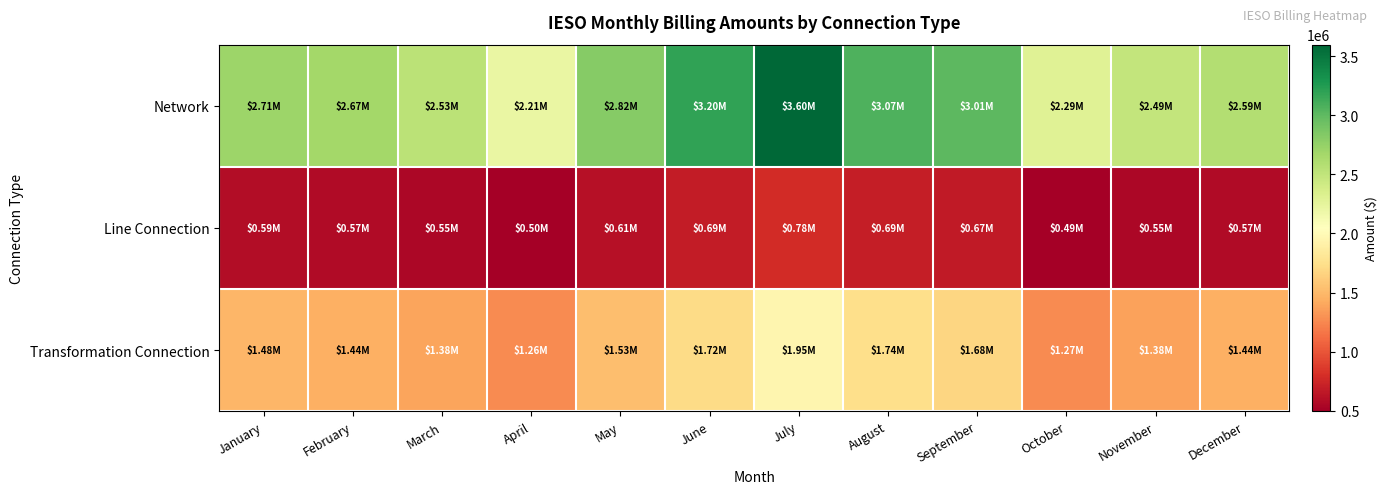

Which series has the largest range (max minus min)?

Network